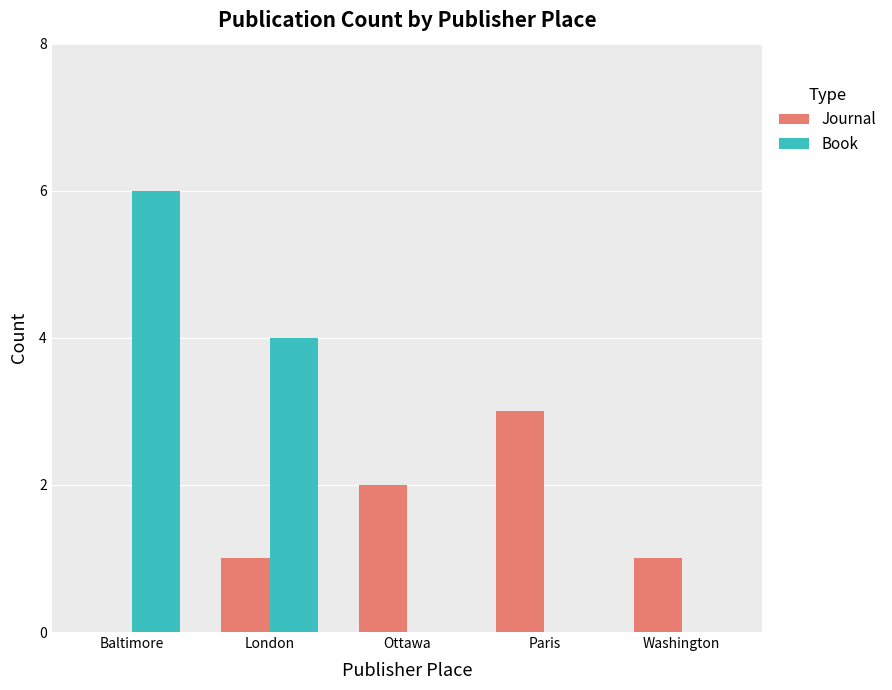

What is the sum of all Book values?

10